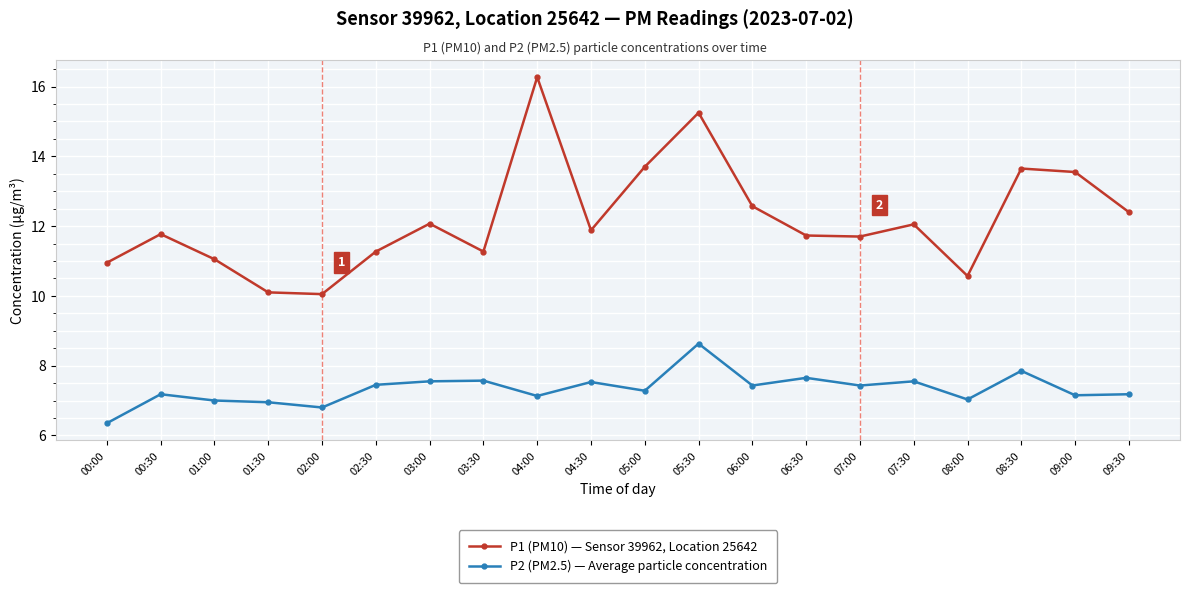

How many lines are shown in the chart?

2